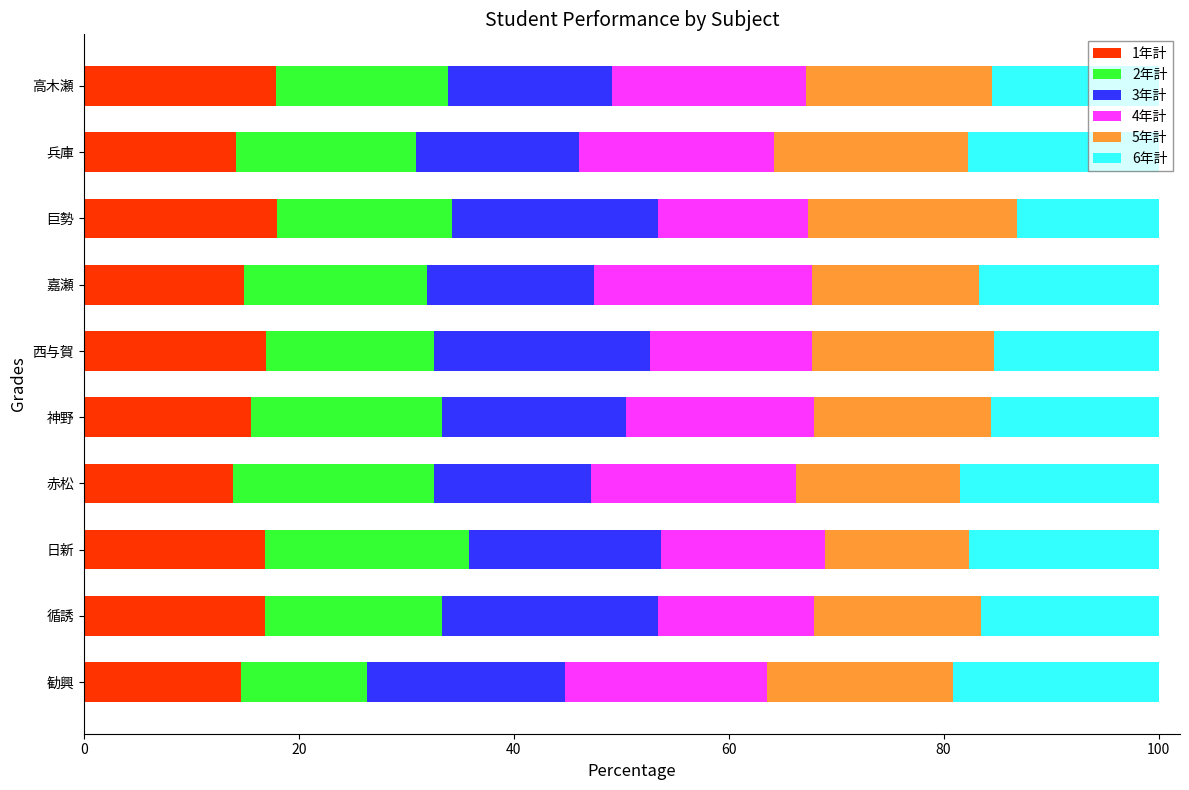

What is the total value across all series at 神野?

100.0